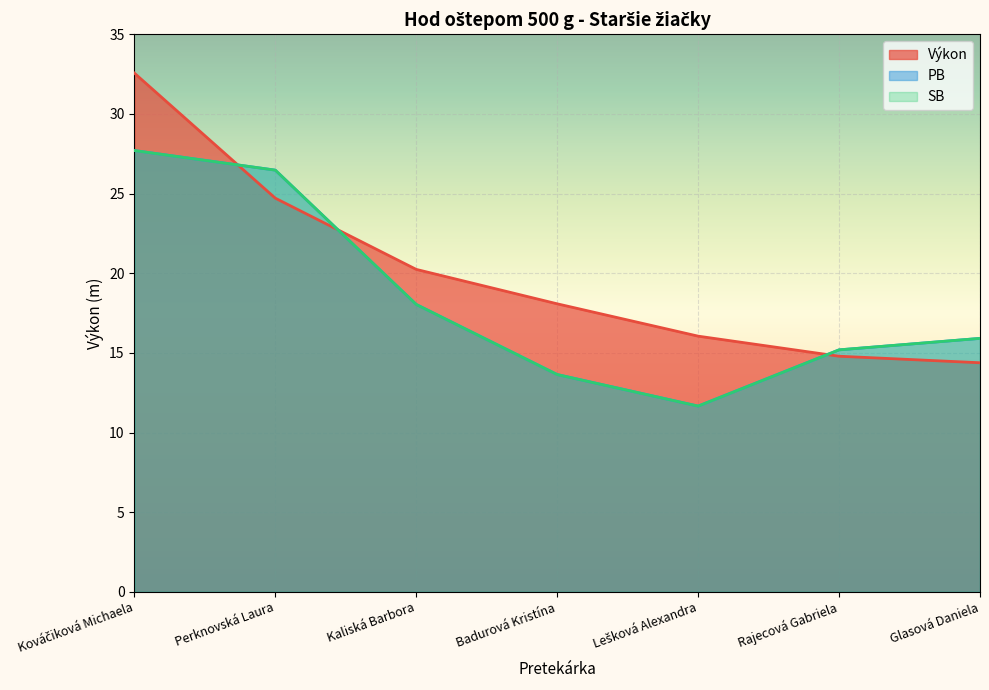

Reading right to left, what are all the values shown in this chart?

Výkon: 14.4	14.8	16.1	18.1	20.2	24.7	32.6
PB: 15.9	15.2	11.7	13.6	18.0	26.5	27.7
SB: 15.9	15.2	11.7	13.6	18.0	26.5	27.7